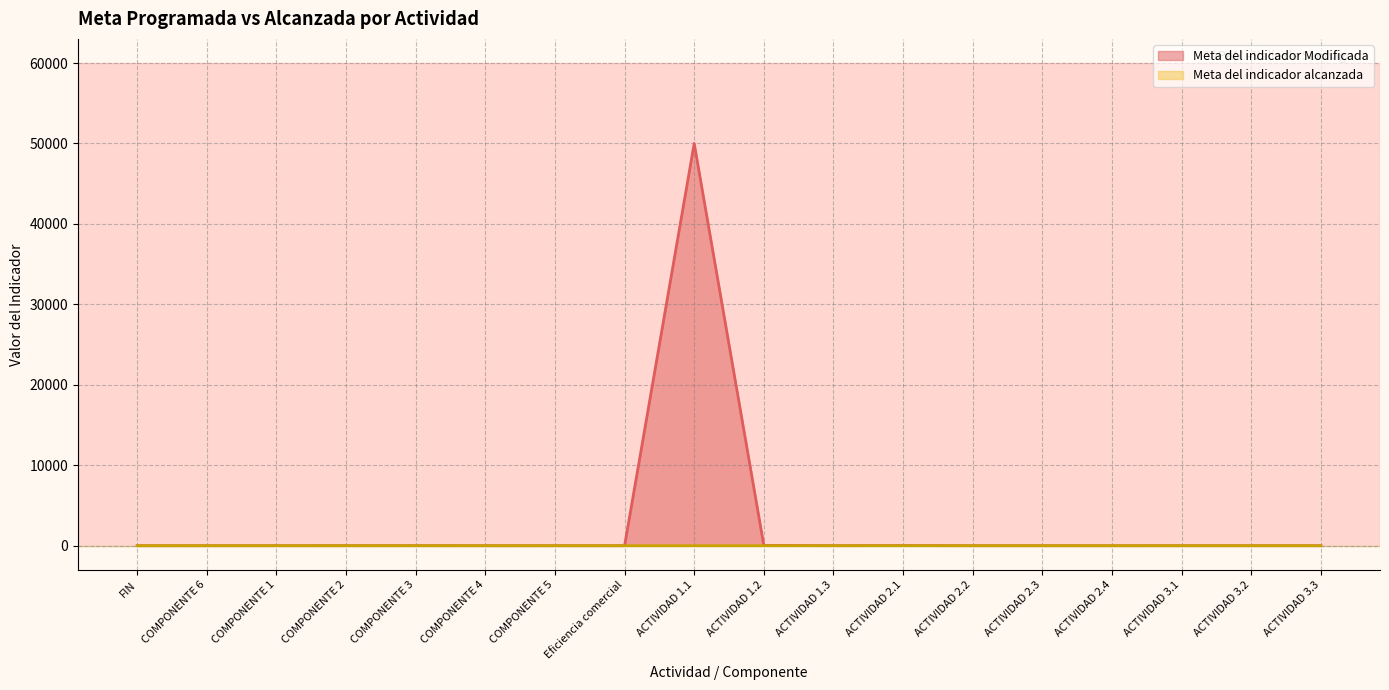

What is the average value of the Meta del indicador alcanzada series?

0.8